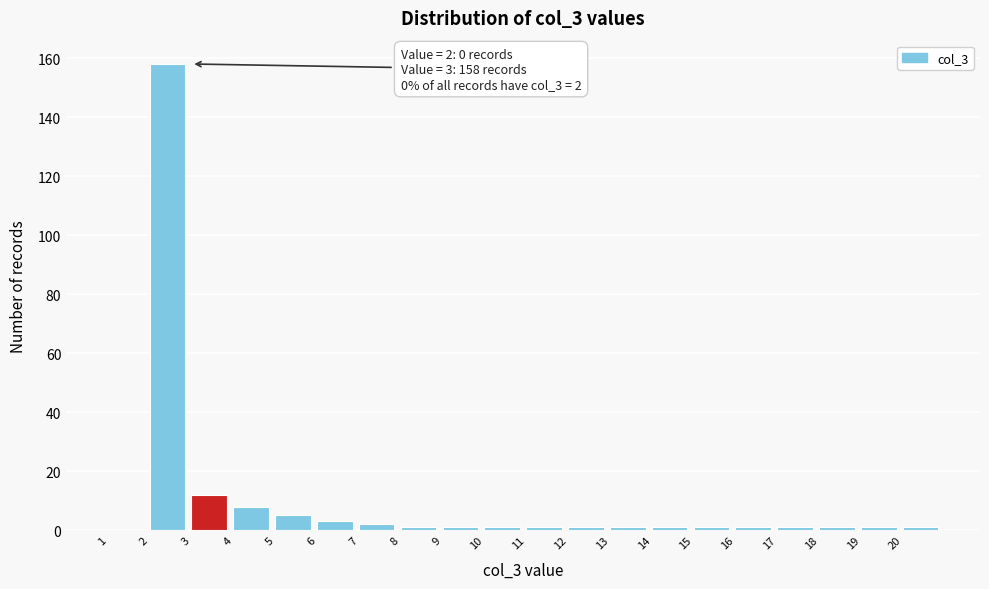

Over which range of the x-axis is the bar tallest?

2 to 3